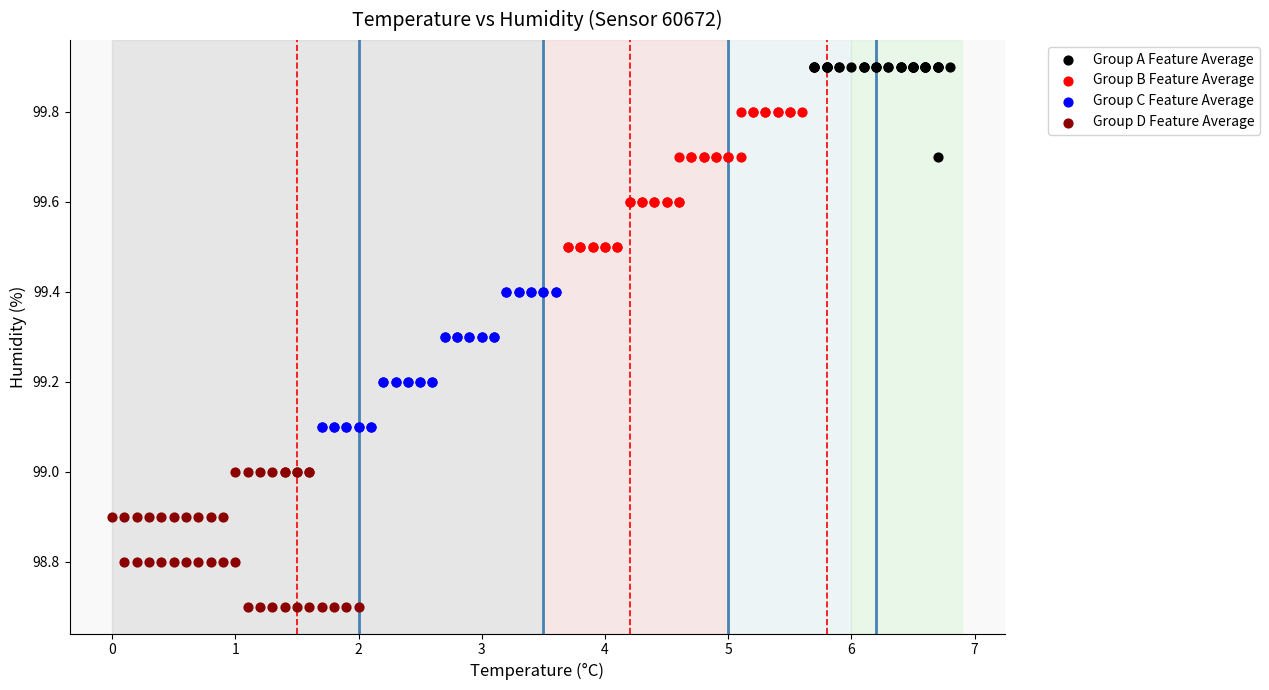

Which series reaches the maximum Y coordinate?

Group A Feature Average